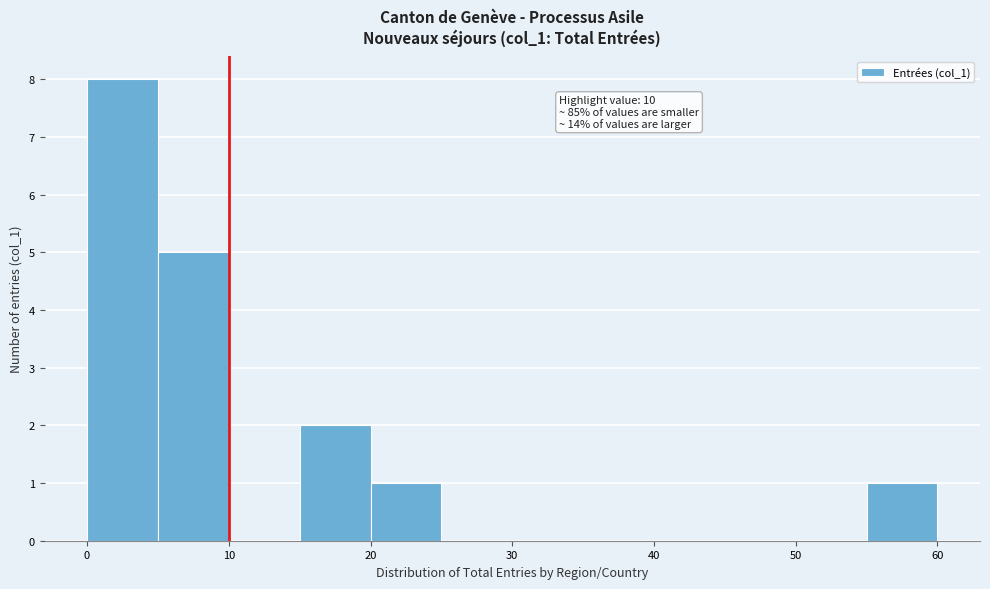

Over which range of the x-axis is the bar tallest?

0 to 5